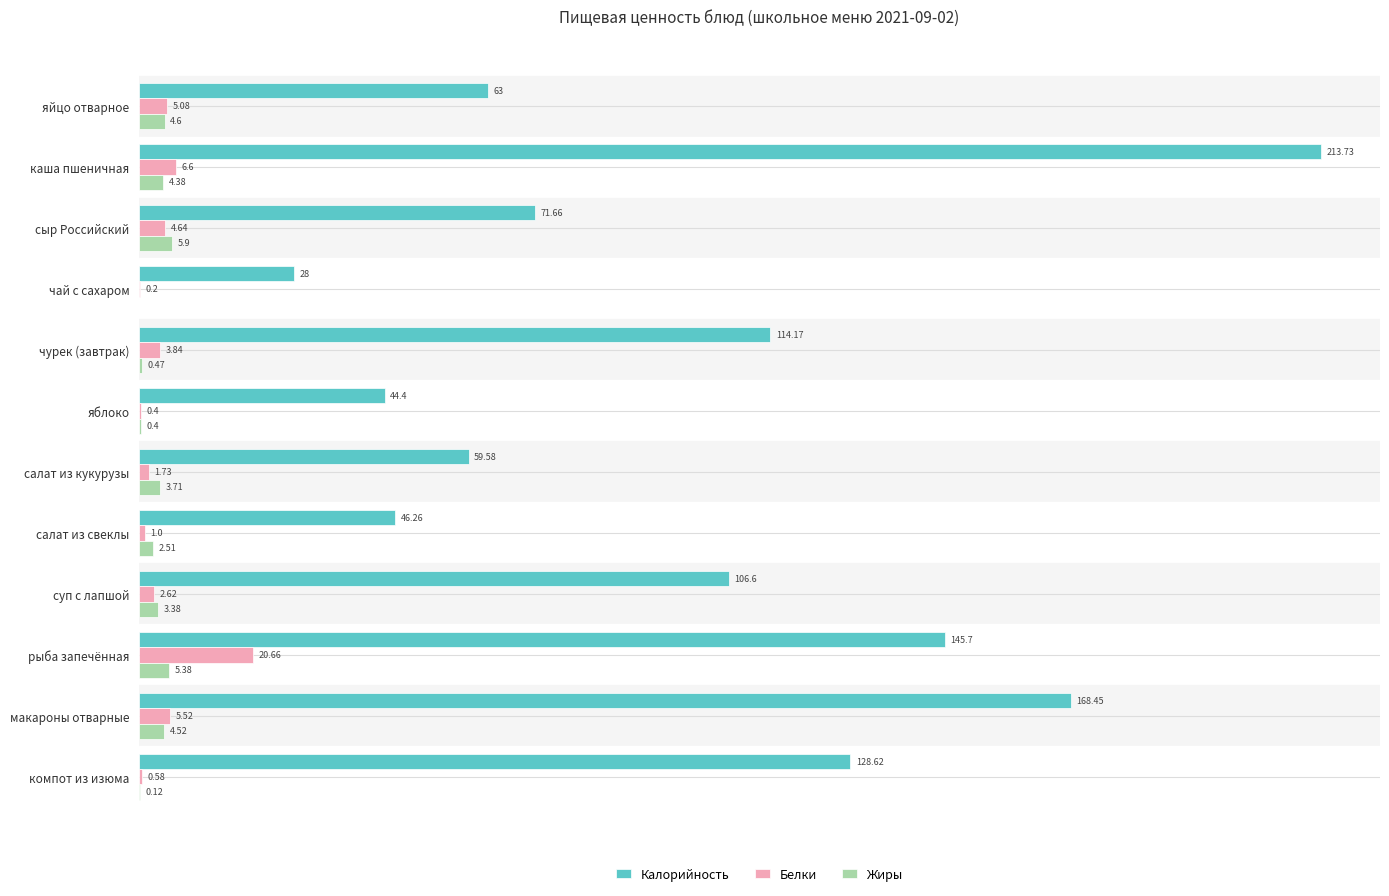

Which series changed the most between чай с сахаром and суп с лапшой?

Калорийность